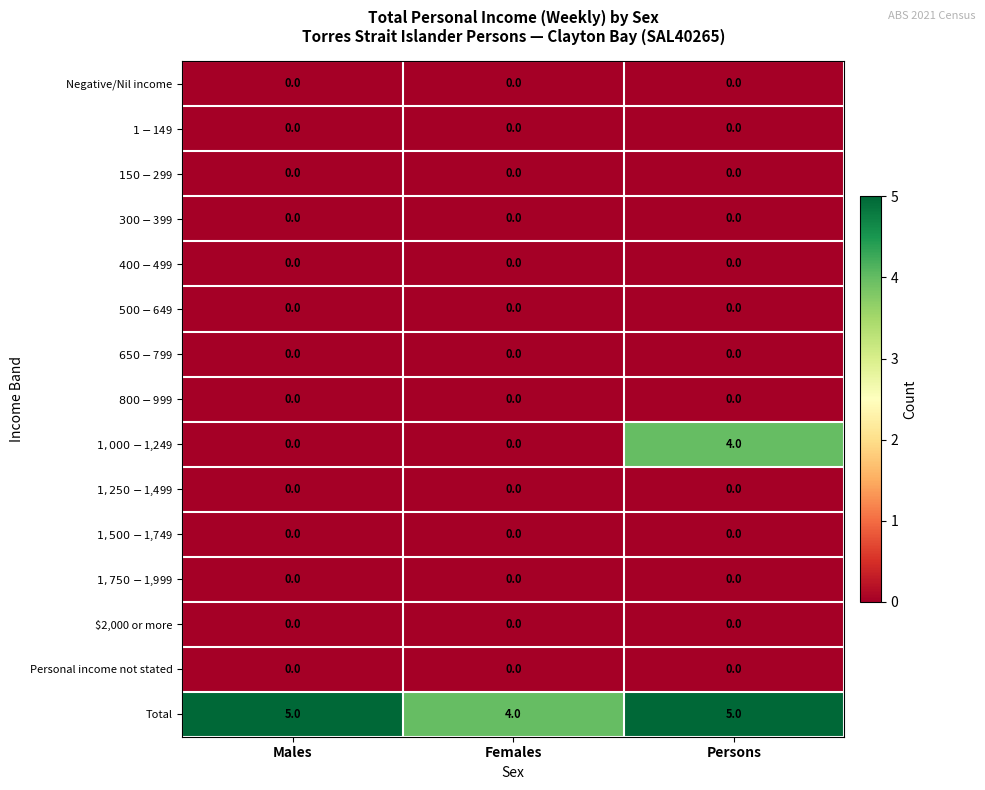

Count the number of categories in the chart.

3